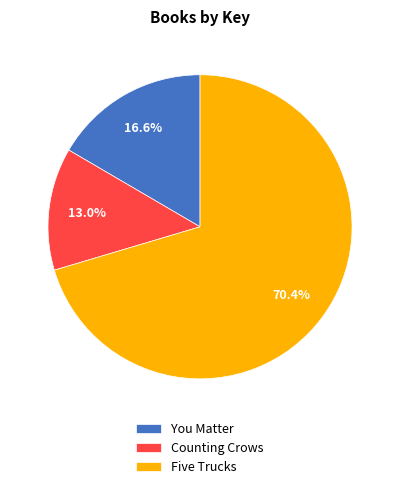

To the nearest percent, what is the difference between the largest and smallest slice percentages?

57%